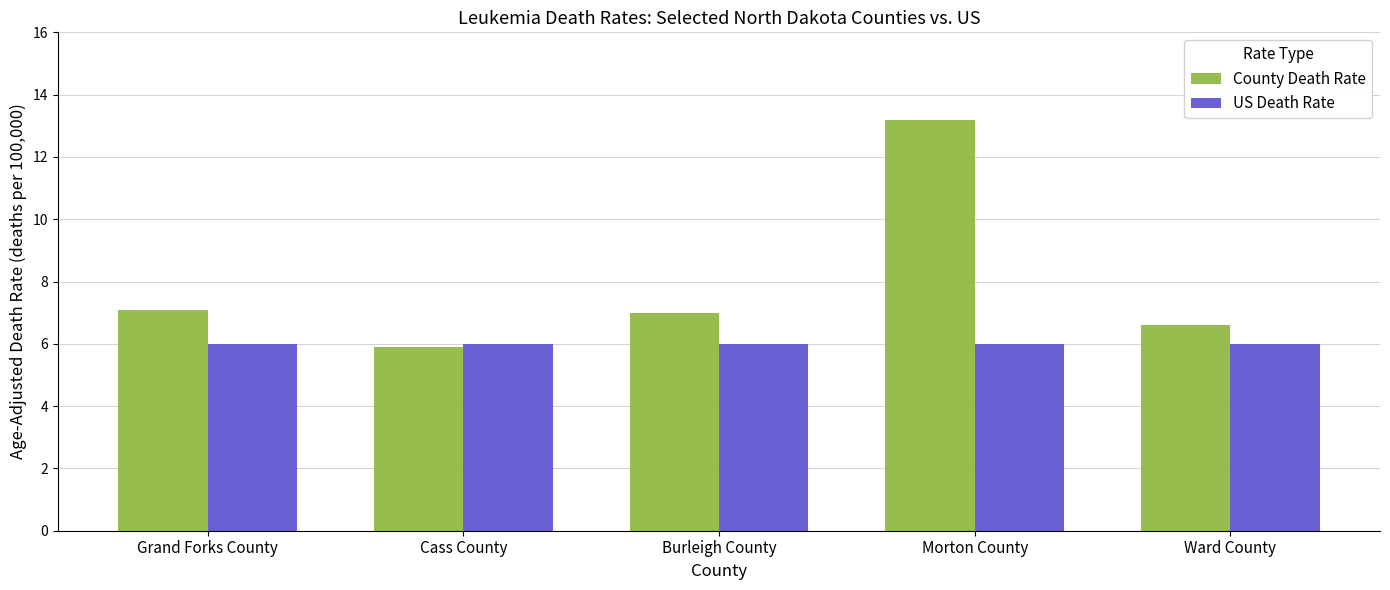

The US Death Rate series shows 6.0 at Cass County. True or false?

True